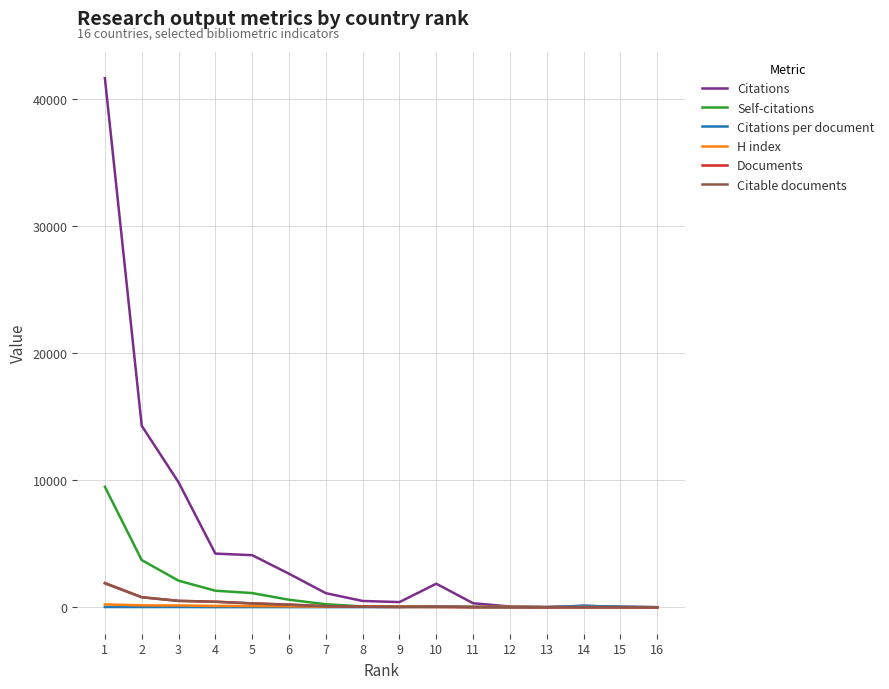

Which series has the largest total across all categories?

Citations